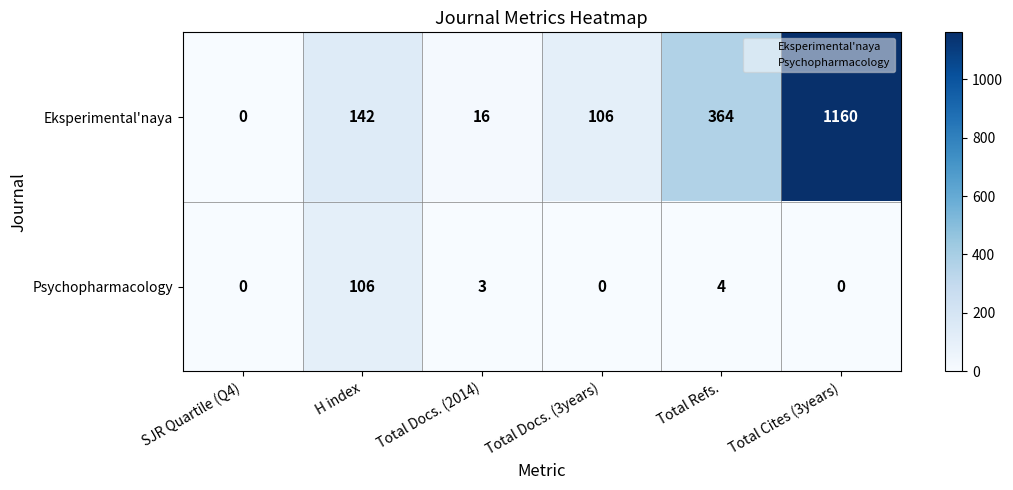

Which series has the widest spread of values?

Eksperimental'naya